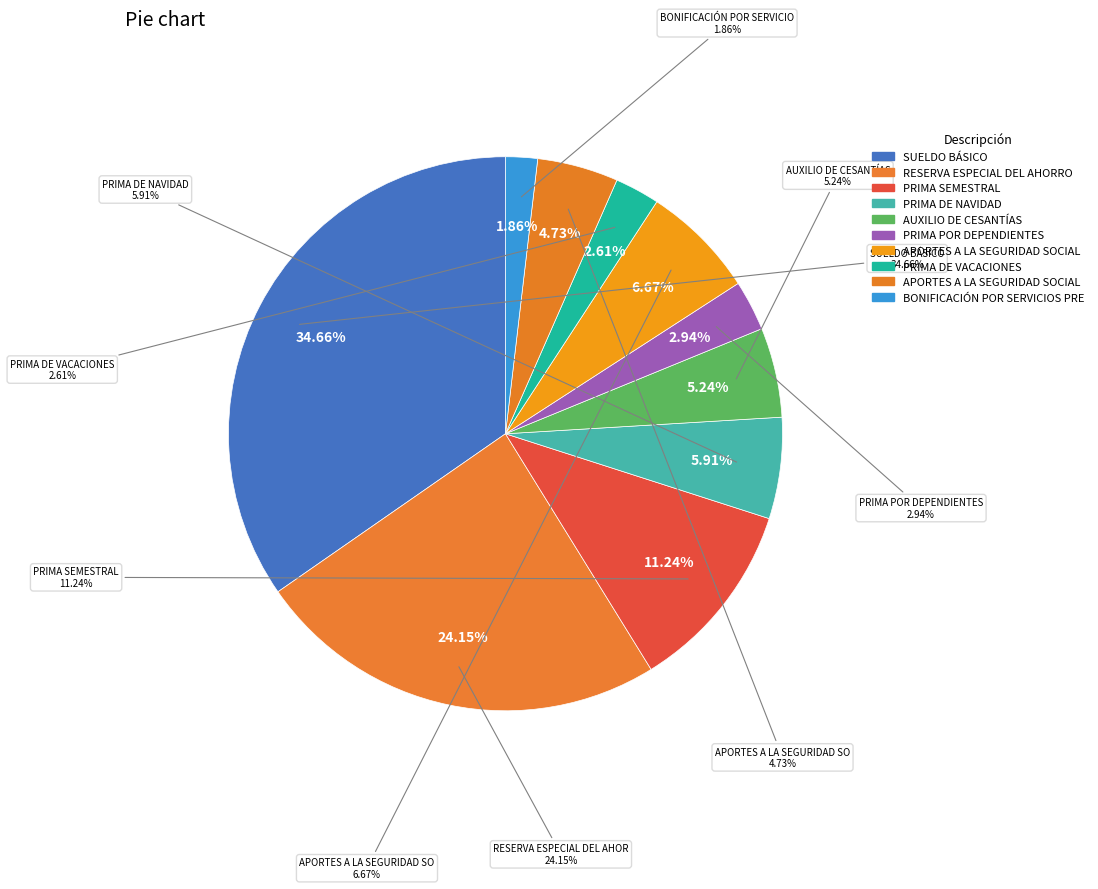

Approximately how many times larger is the value at PRIMA DE NAVIDAD compared to BONIFICACIÓN POR SERVICIOS PRESTADOS?

3.2